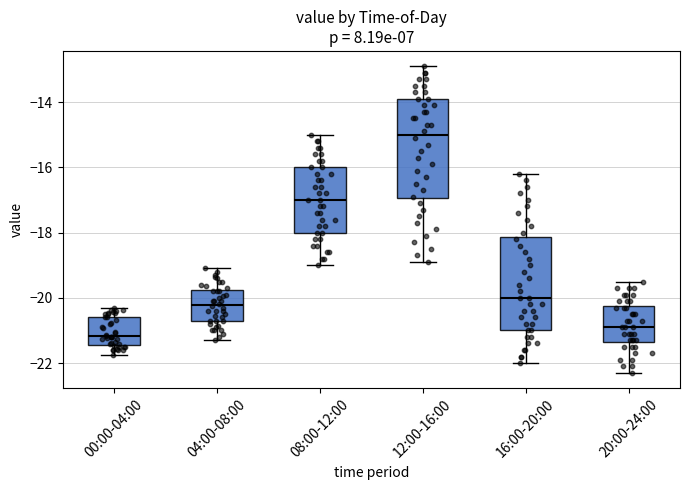

Where is the lower edge of the box for 04:00-08:00 on the y-axis? The values are not printed on the chart, so give them approximately, as read against the axis.

-20.6